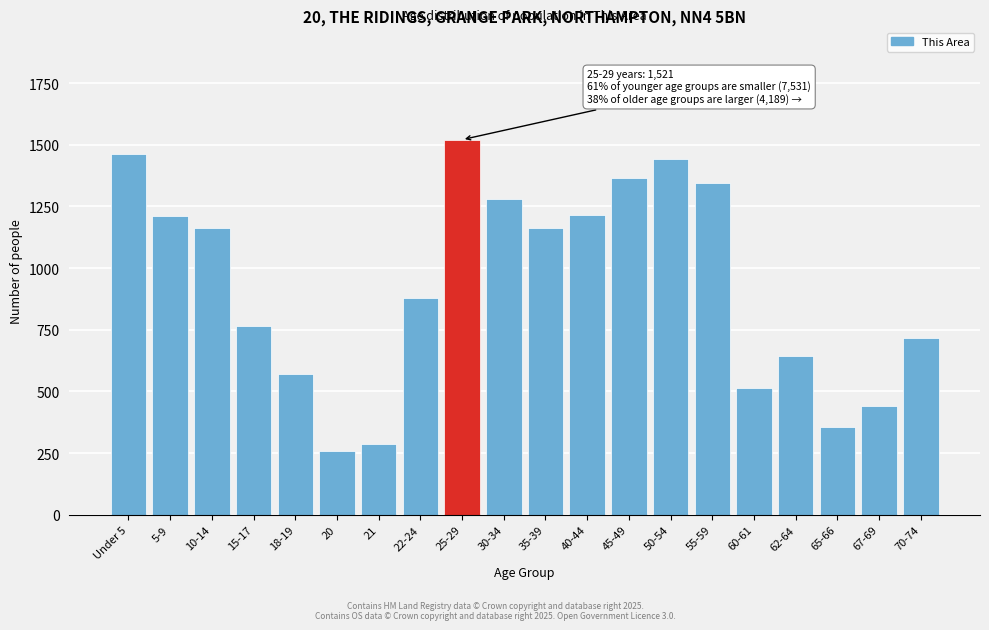

What value does the data have at 20, to the nearest 10?

260